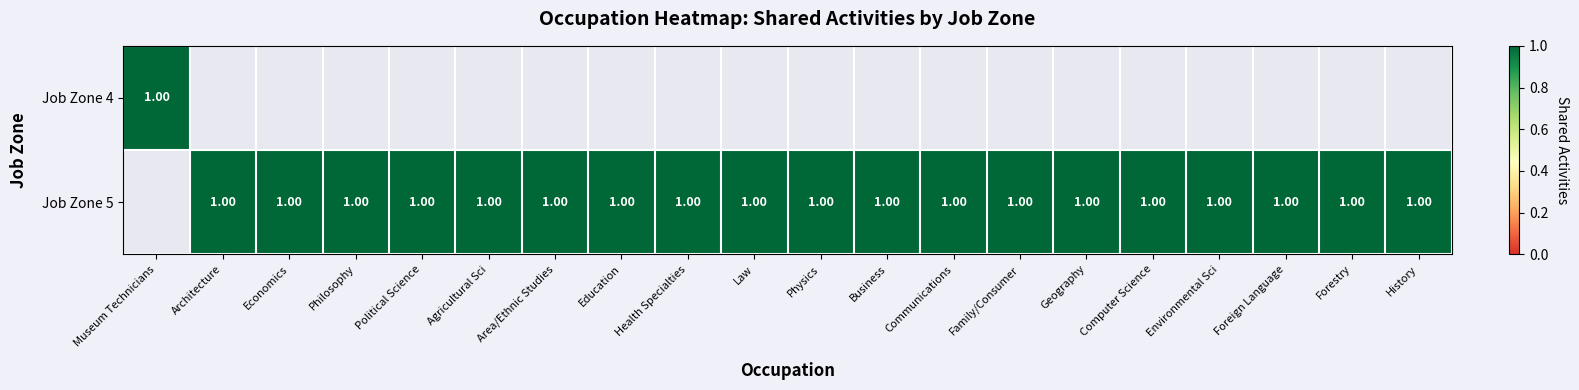

How many Job Zone 5 values are between 1 and 2?

19